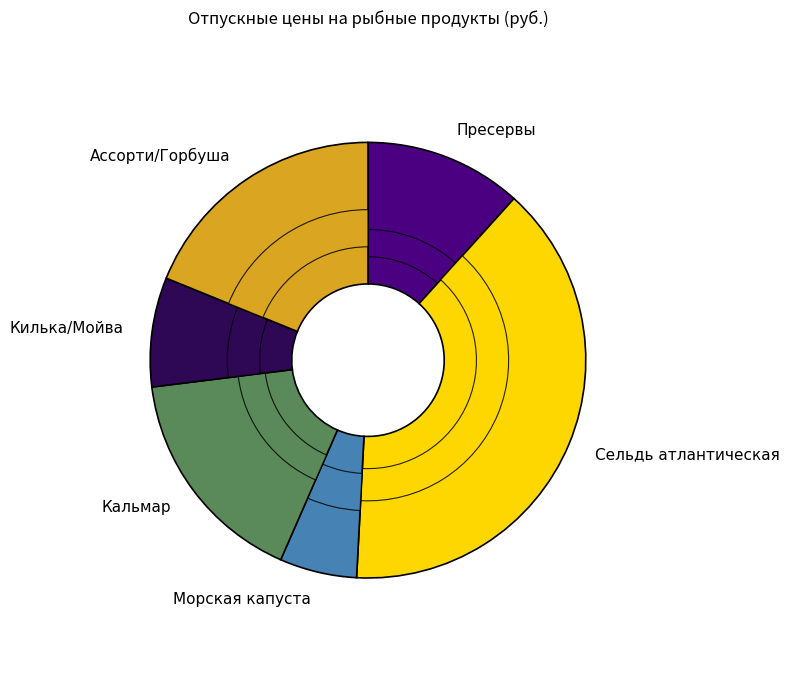

What percentage do Ассорти/Горбуша and Килька/Мойва together represent?

27.0%